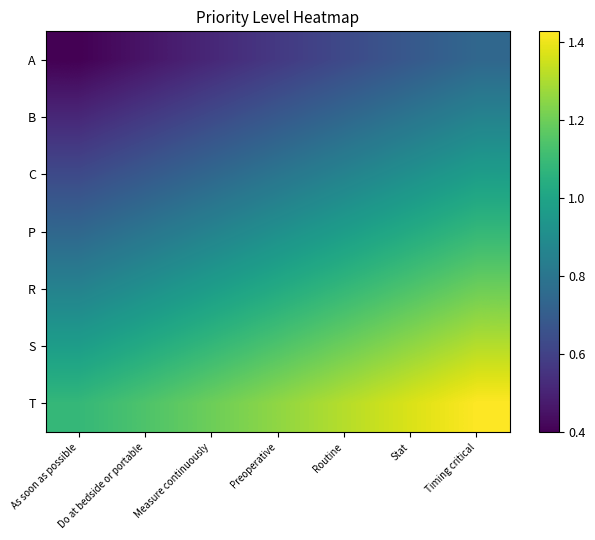

Which series has the largest total across all categories?

T